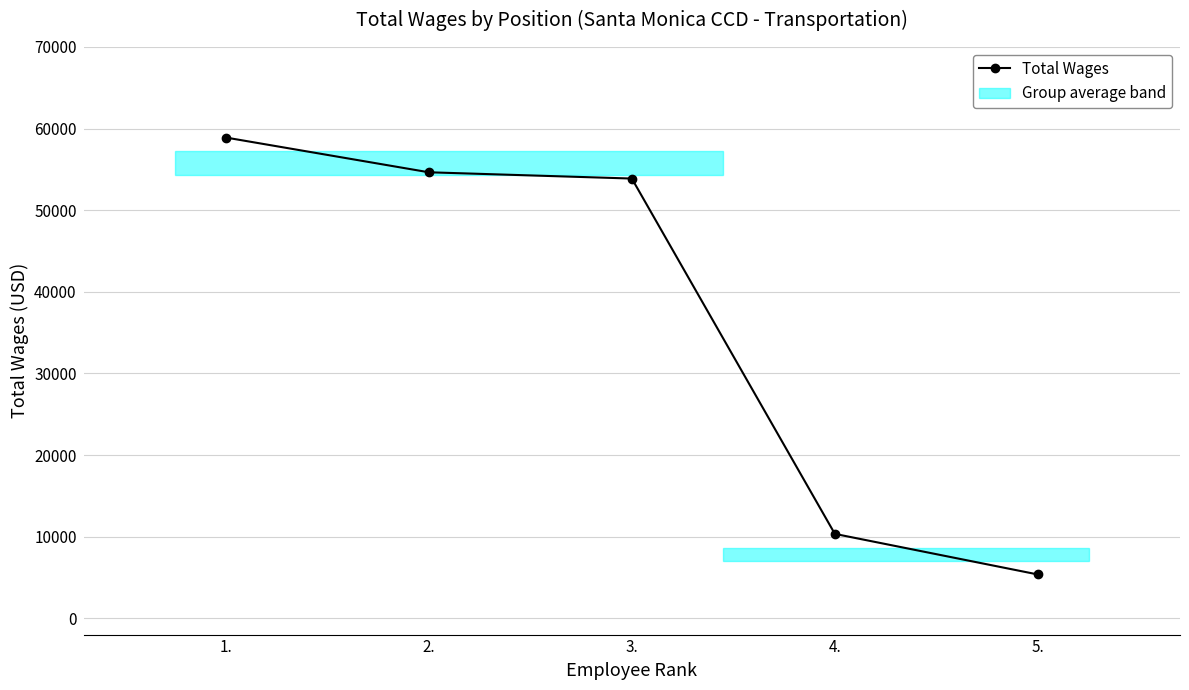

What is the difference between the maximum and minimum values?

53541